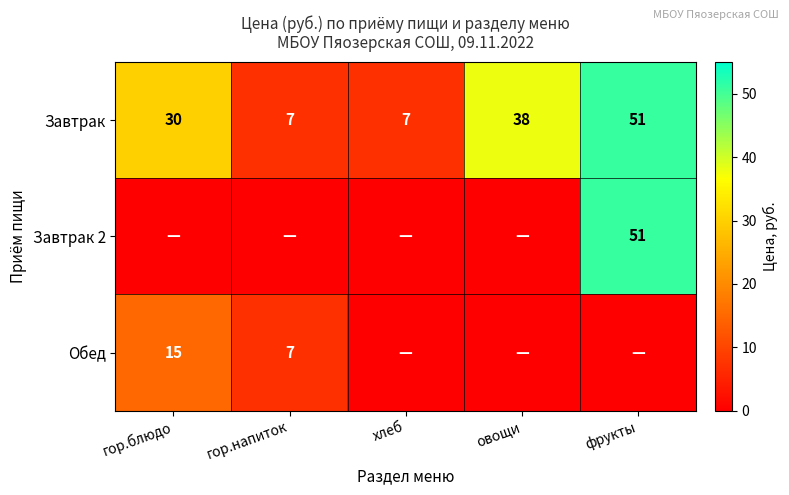

How many Завтрак values are between 7 and 38?

4